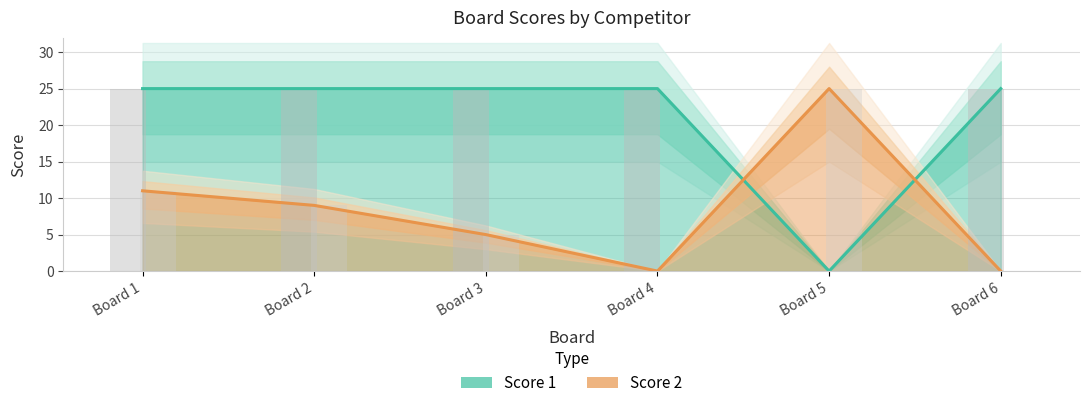

What is the value of the Score 1 bar at the 2nd from the left?

25